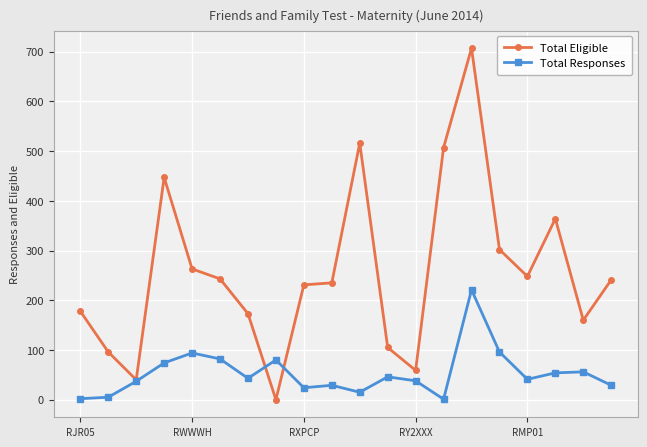

Rank the series by their maximum value, from highest to lowest.

Total Eligible, Total Responses